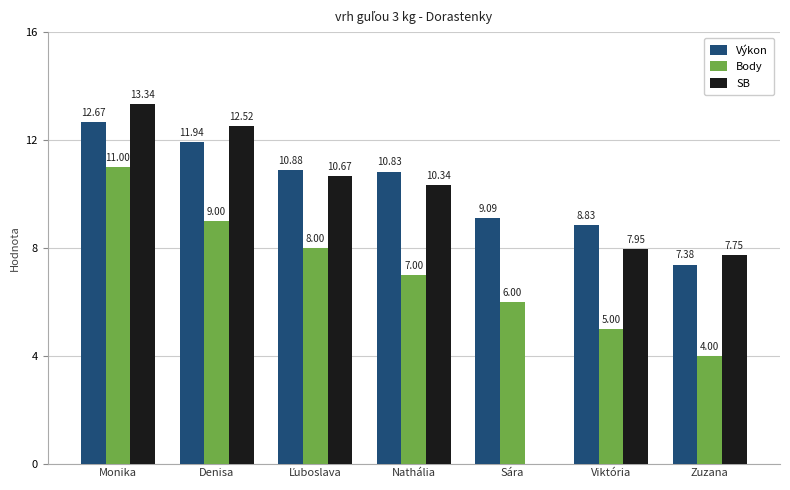

At which category is the sum across all series the highest?

Monika